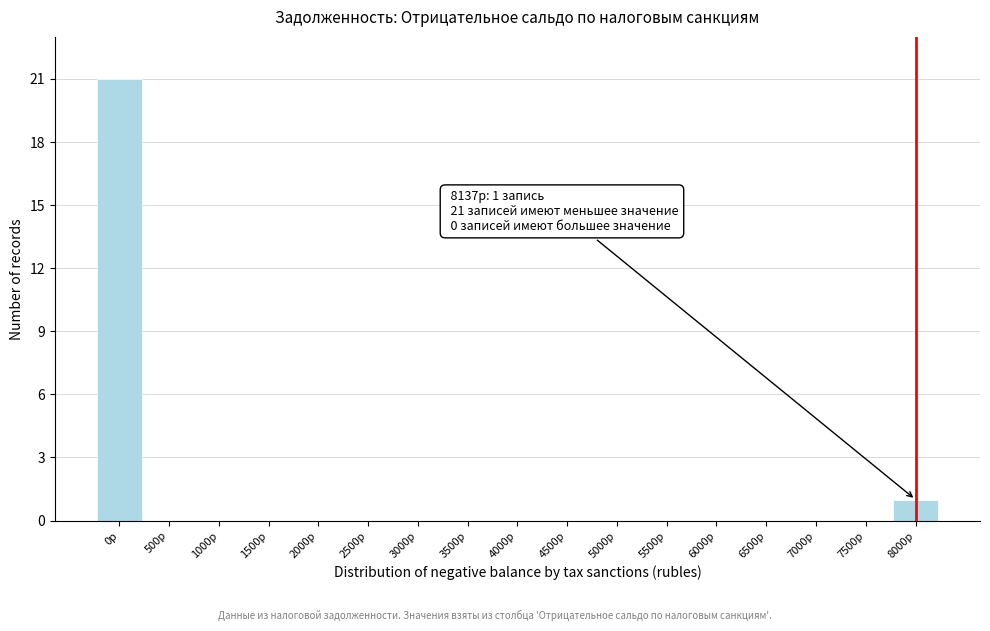

Reading right to left, transcribe all the data shown in this chart.

8000р=1	7500р=0	7000р=0	6500р=0	6000р=0	5500р=0	5000р=0	4500р=0	4000р=0	3500р=0	3000р=0	2500р=0	2000р=0	1500р=0	1000р=0	500р=0	0р=21